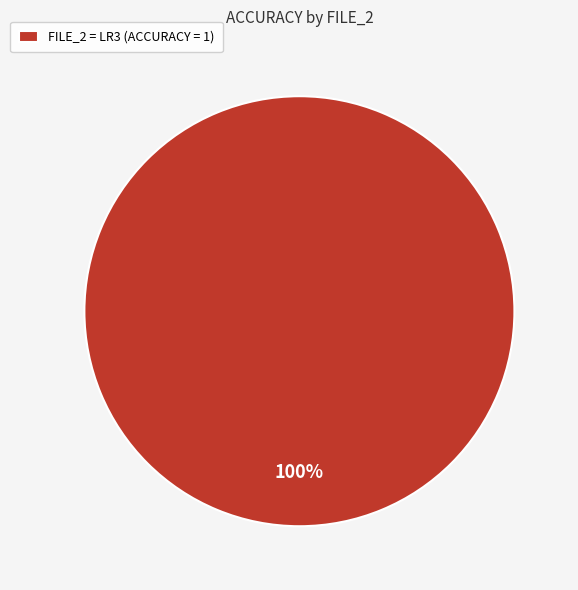

Rank the categories by value from highest to lowest.

FILE_2 = LR3 (ACCURACY = 1)